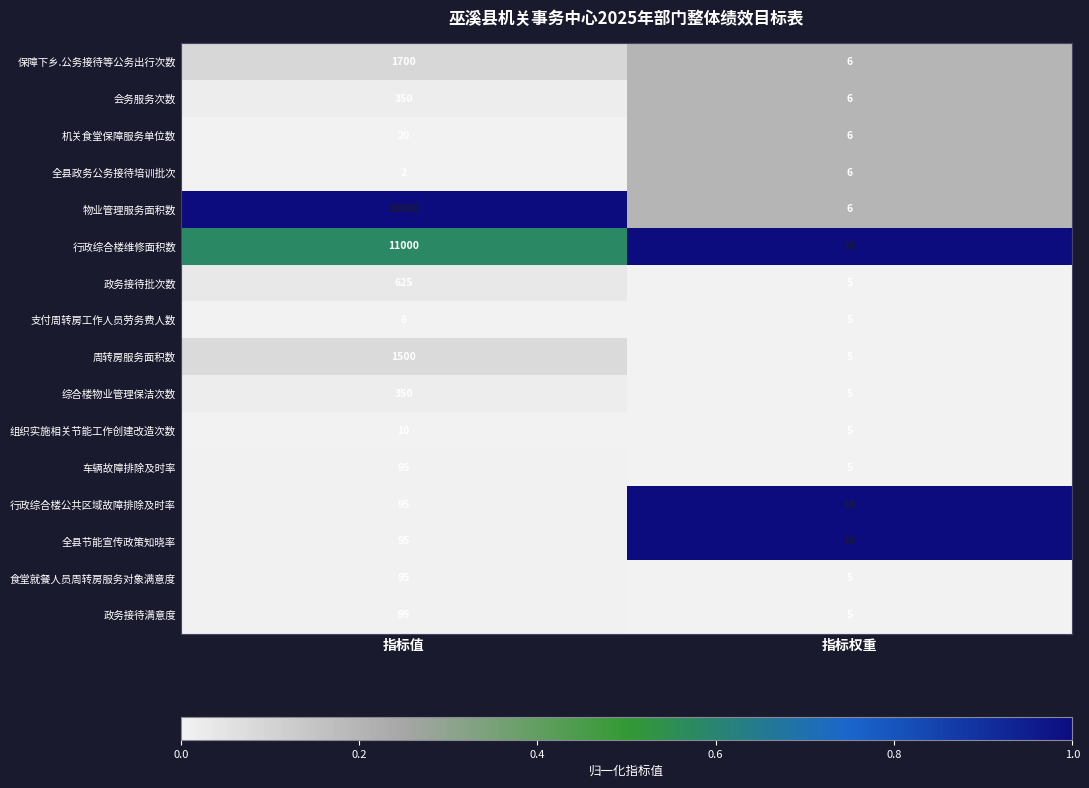

At which category is the sum across all series the highest?

指标值